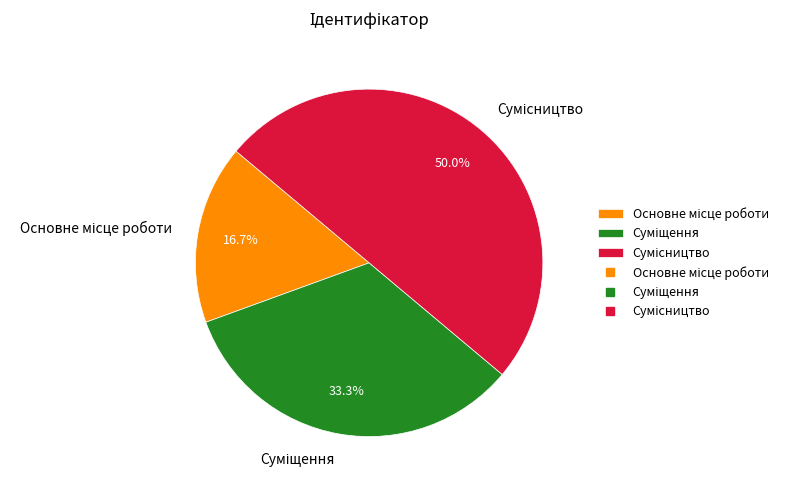

Does any single category account for the majority?

No